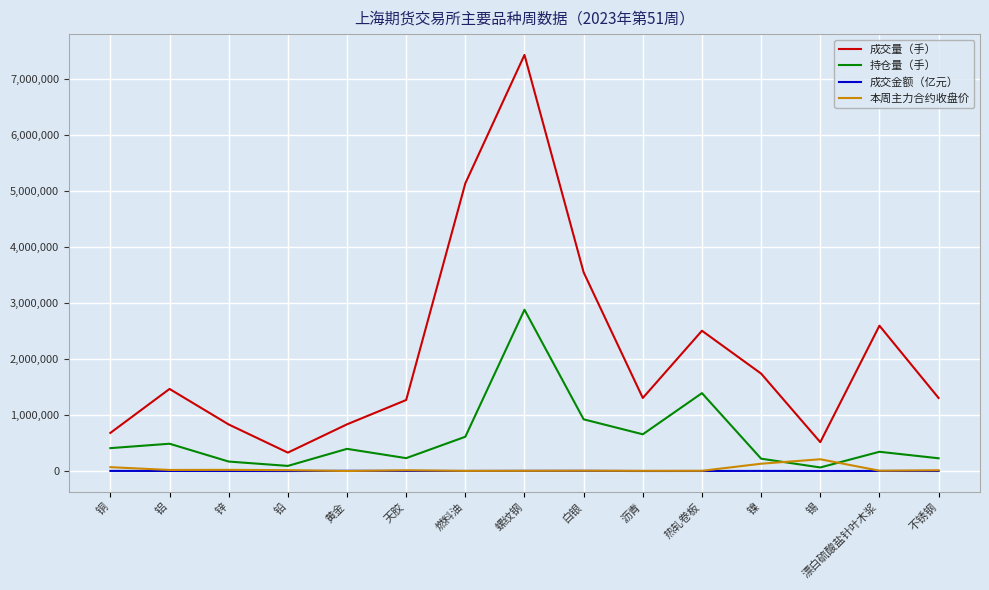

True or false: 成交量（手） and 持仓量（手） cross at least once.

False